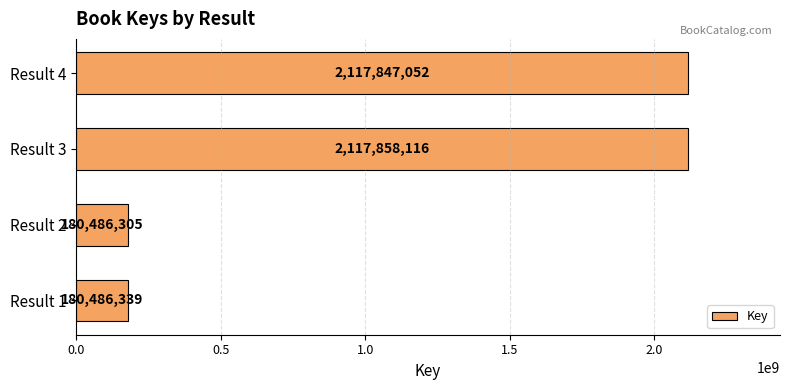

List the labels in order of value, largest first.

Result 3, Result 4, Result 1, Result 2